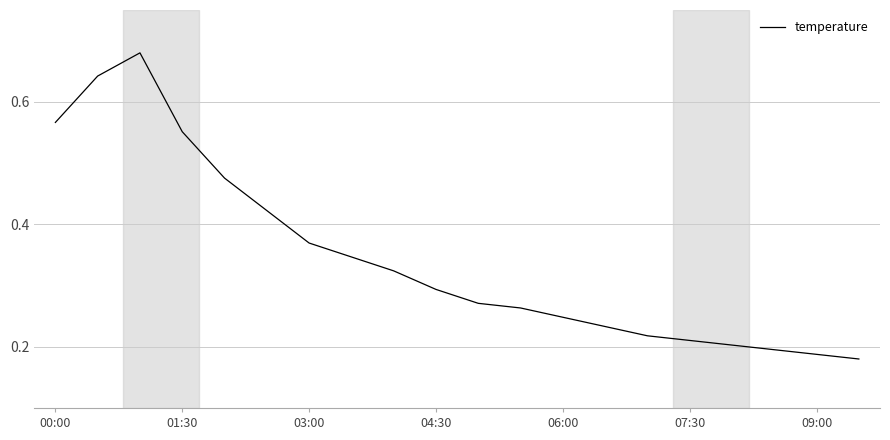

How many lines are shown in the chart?

1